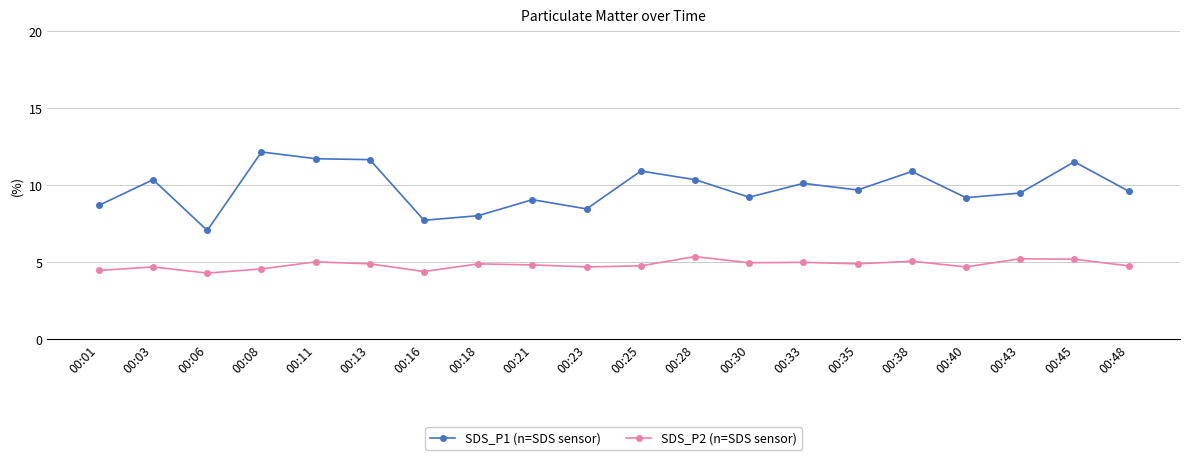

What are all the series names shown in the legend?

SDS_P1 (n=SDS sensor), SDS_P2 (n=SDS sensor)